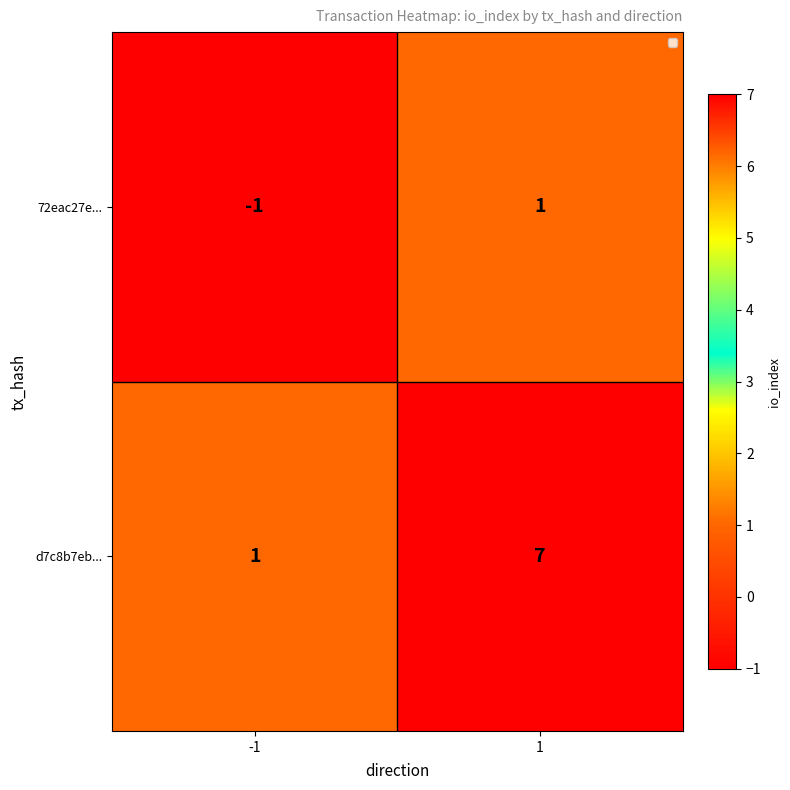

Between -1 and 1, which is larger?

1